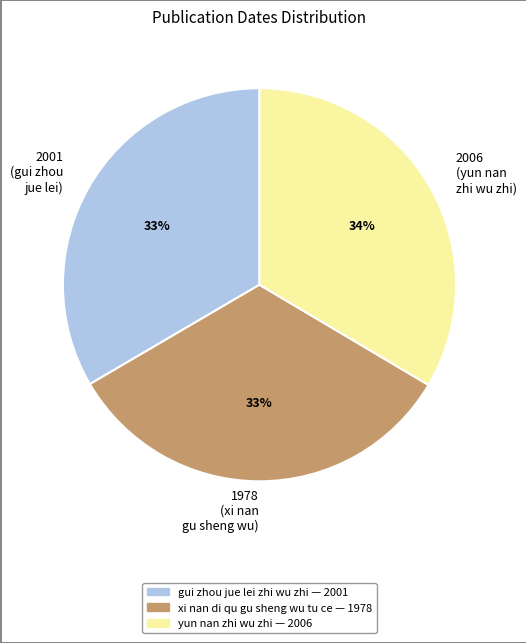

Combined, do 1978 (xi nan gu sheng wu) and 2006 (yun nan zhi wu zhi) account for over 50%?

Yes